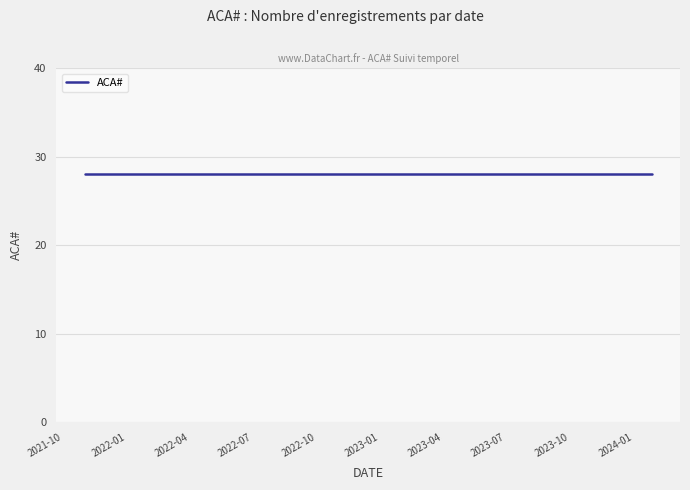

What position from the right is 2021-12-18?

14